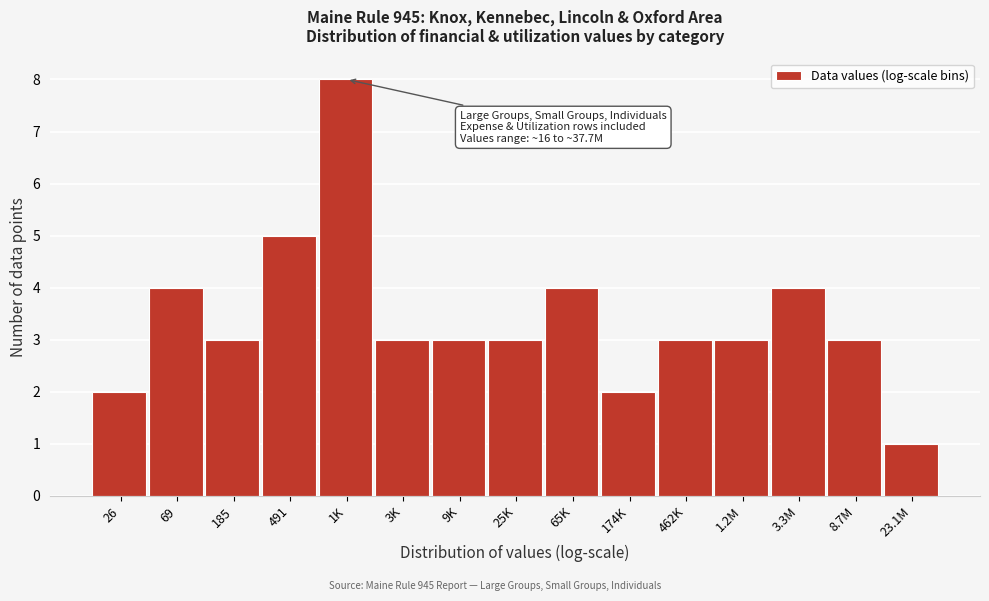

Reading left to right, list all the values displayed in this chart.

2	4	3	5	8	3	3	3	4	2	3	3	4	3	1